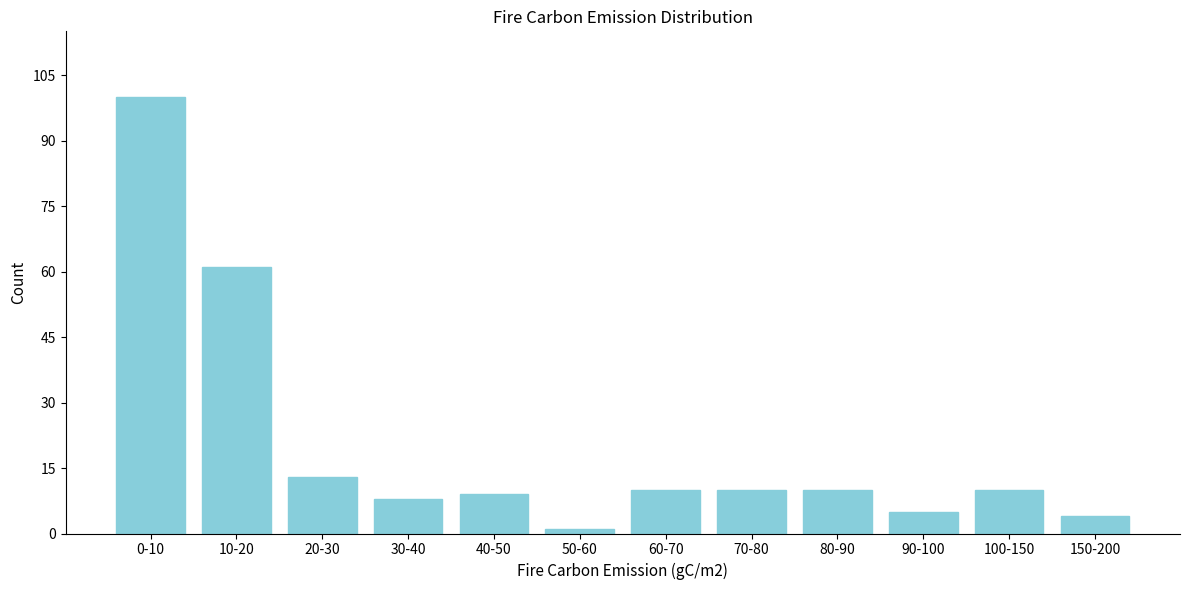

Reading right to left, list all the values displayed in this chart.

4	10	5	10	10	10	1	9	8	13	61	100